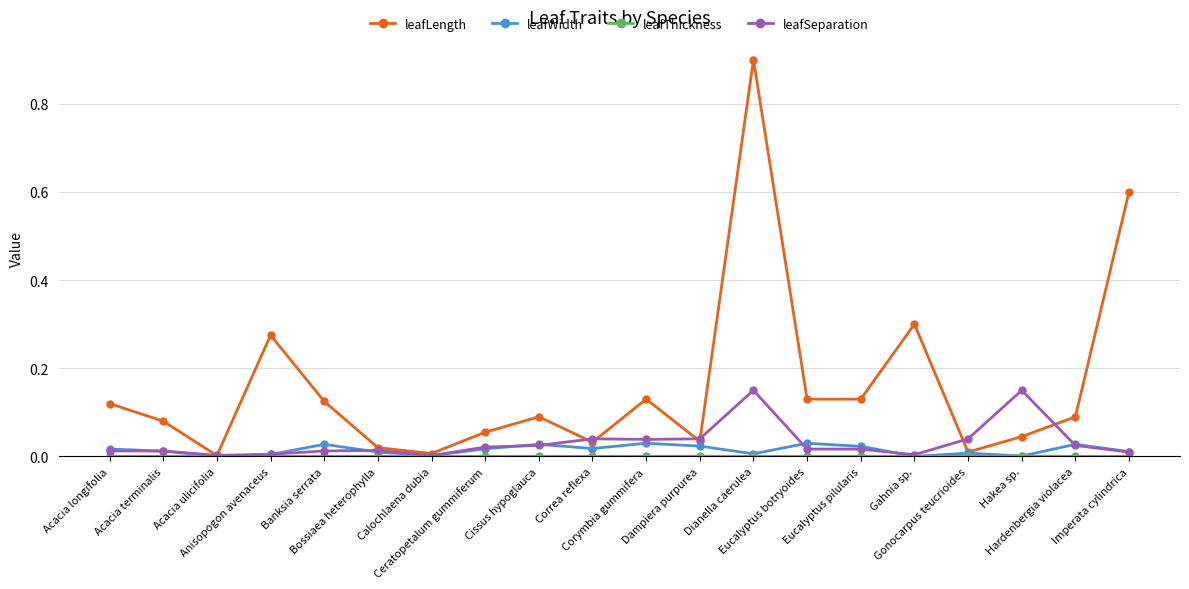

What is the label of the 1st point from the right?

Imperata cylindrica